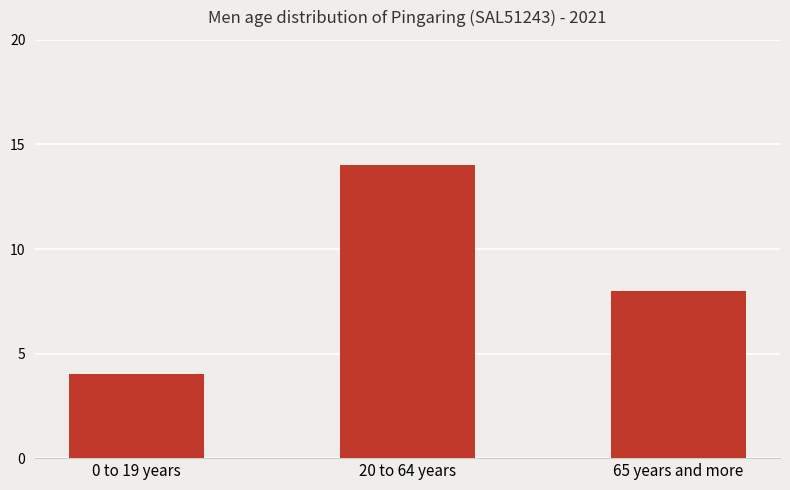

How many data points are less than 8?

1